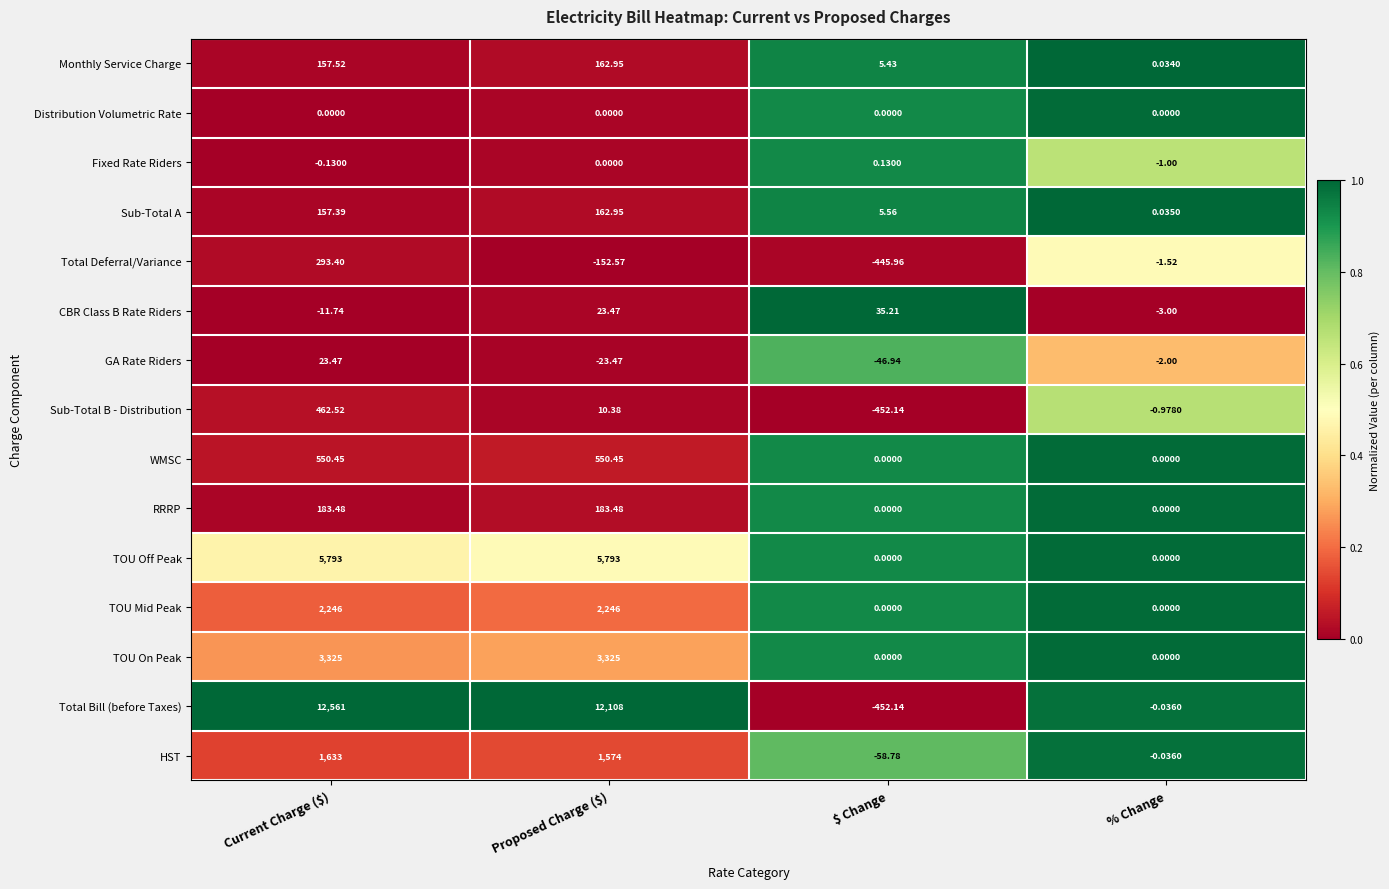

Rank the series at Current Charge ($) from lowest to highest value.

CBR Class B Rate Riders, Fixed Rate Riders, Distribution Volumetric Rate, GA Rate Riders, Sub-Total A, Monthly Service Charge, RRRP, Total Deferral/Variance, Sub-Total B - Distribution, WMSC, HST, TOU Mid Peak, TOU On Peak, TOU Off Peak, Total Bill (before Taxes)